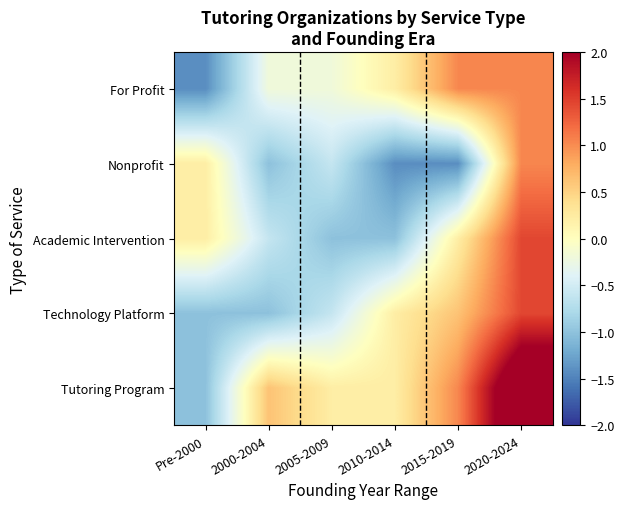

At which category is the sum across all series the highest?

2020-2024